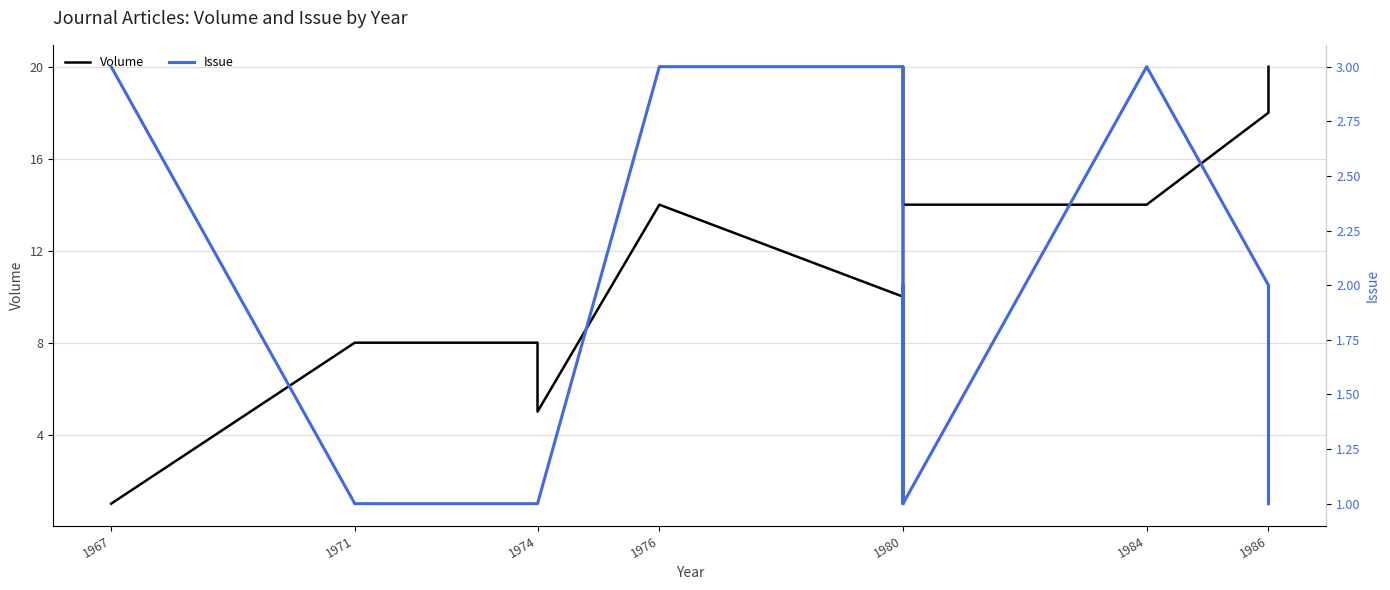

Which category has the lowest value across all series?

1967